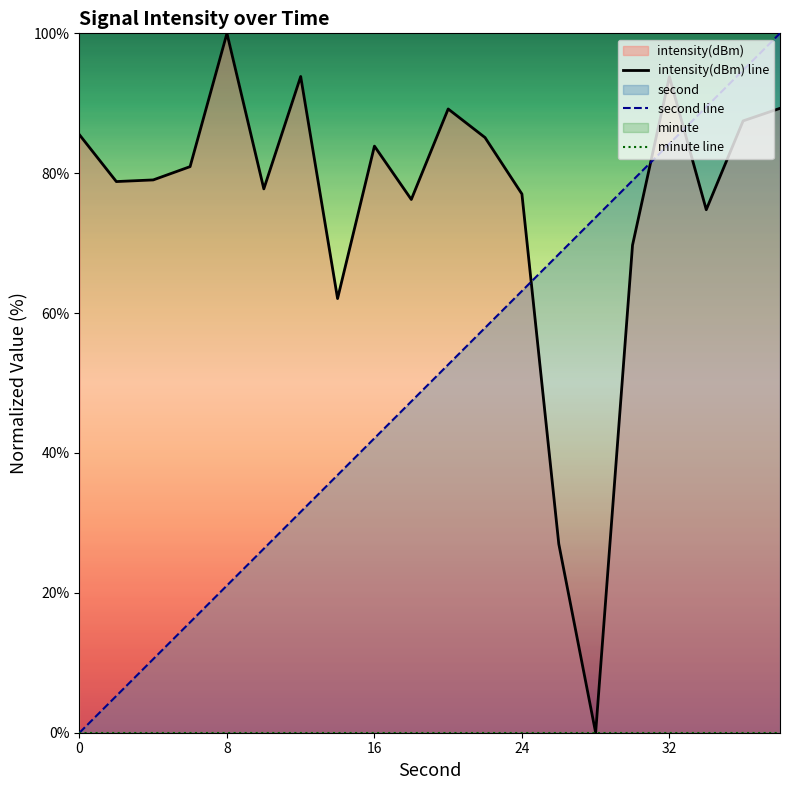

True or false: second line has a value of 63.2 at 24.

True